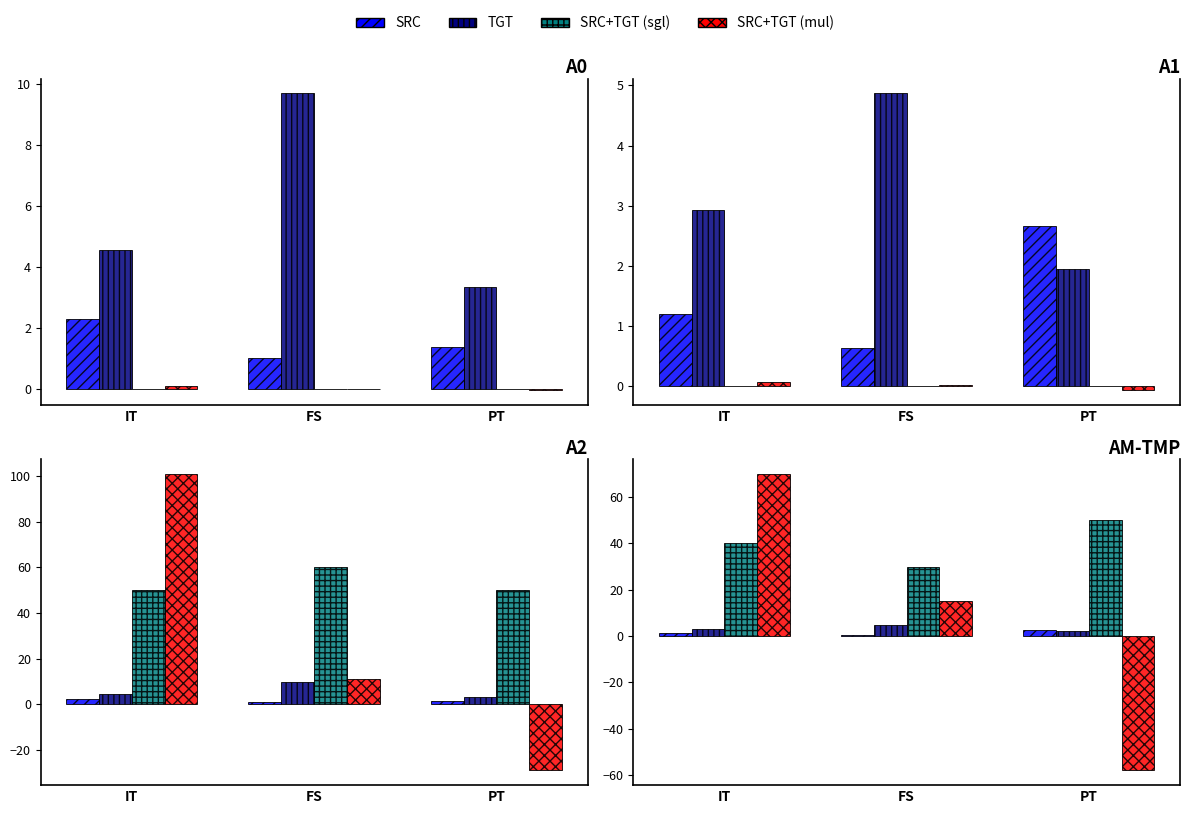

Which series has the widest spread of values?

SRC+TGT (mul)